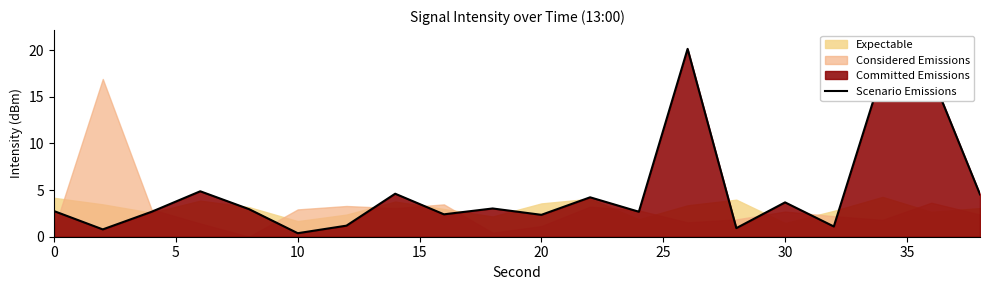

How many points are higher than both their immediate neighbors (excluding endpoints)?

7